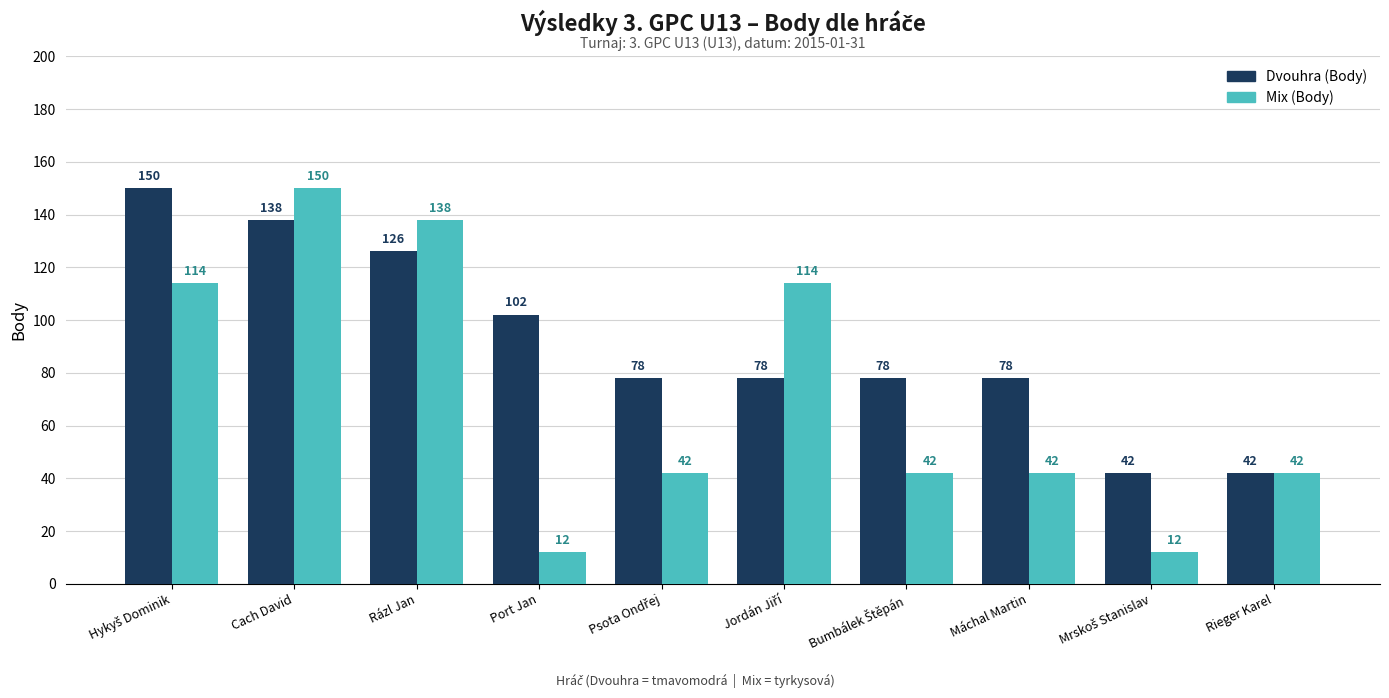

Reading left to right, transcribe all the data shown in this chart.

Dvouhra (Body): 150	138	126	102	78	78	78	78	42	42
Mix (Body): 114	150	138	12	42	114	42	42	12	42